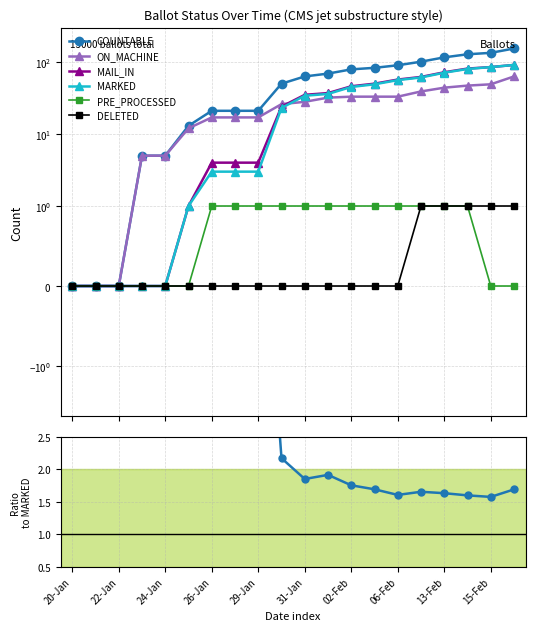

Is the value of ON_MACHINE at 31-Jan greater than the value of MAIL_IN at 09-Feb?

No